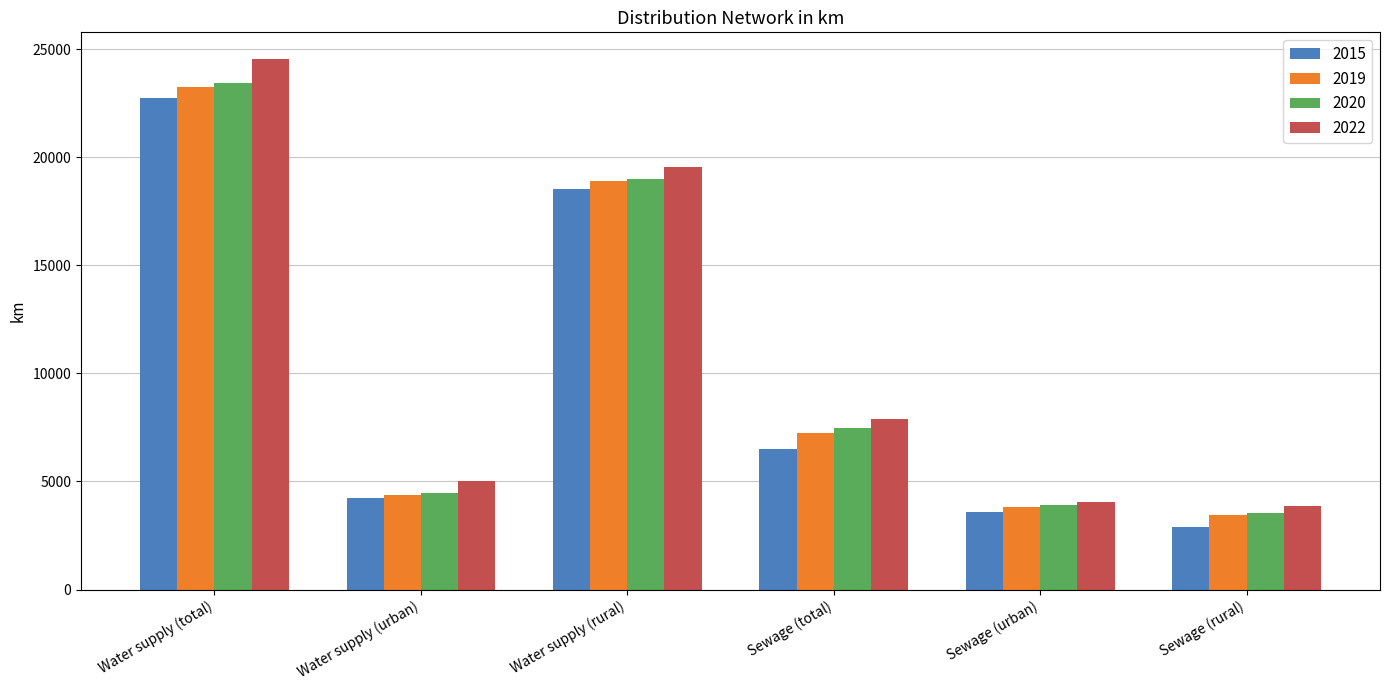

What is the label of the 3rd bar from the right?

Sewage (total)